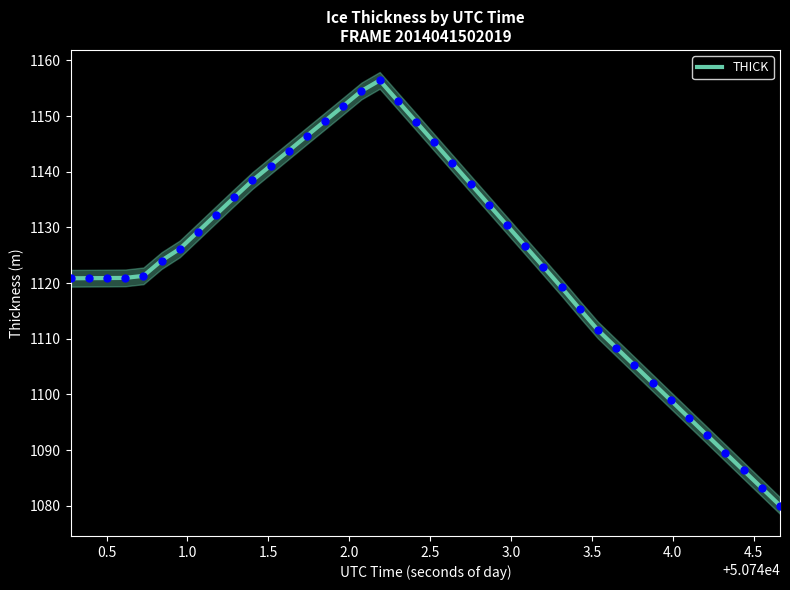

What is the minimum value for THICK?

1080.0